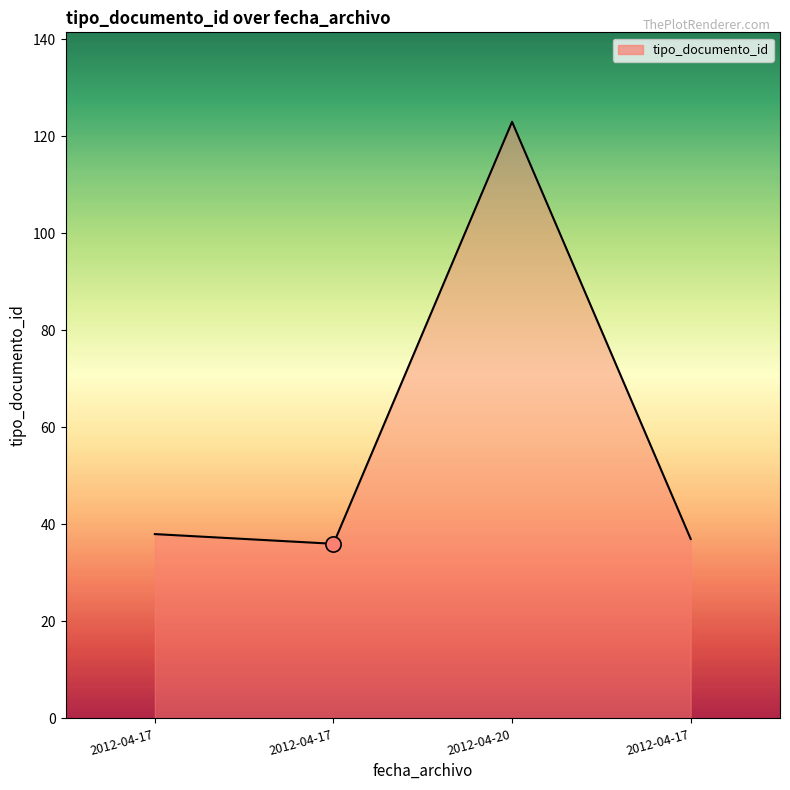

What is the change in value from 2012-04-17 to 2012-04-17?

+1